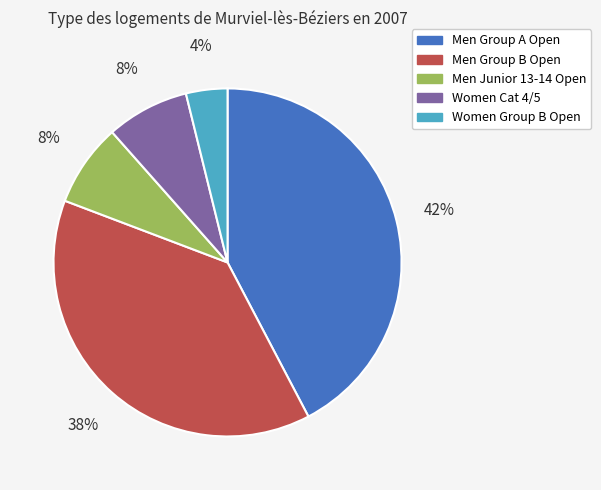

Combined, do Women Cat 4/5 and Women Group B Open account for over 50%?

No